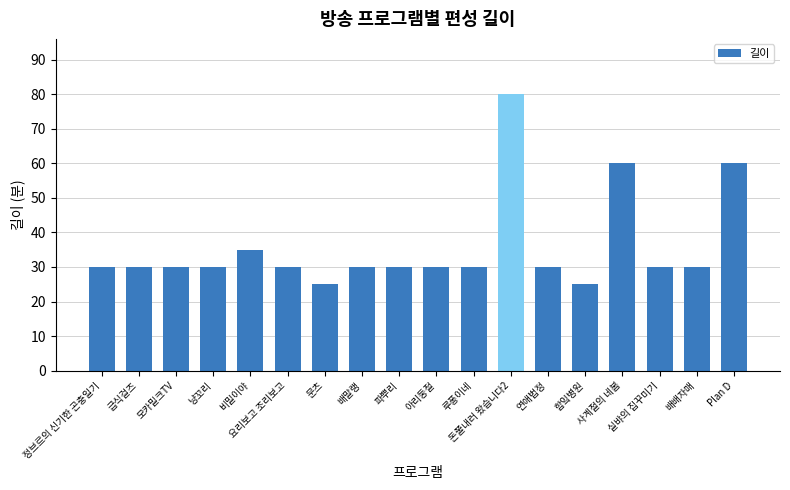

What is the difference between the maximum and minimum values?

55